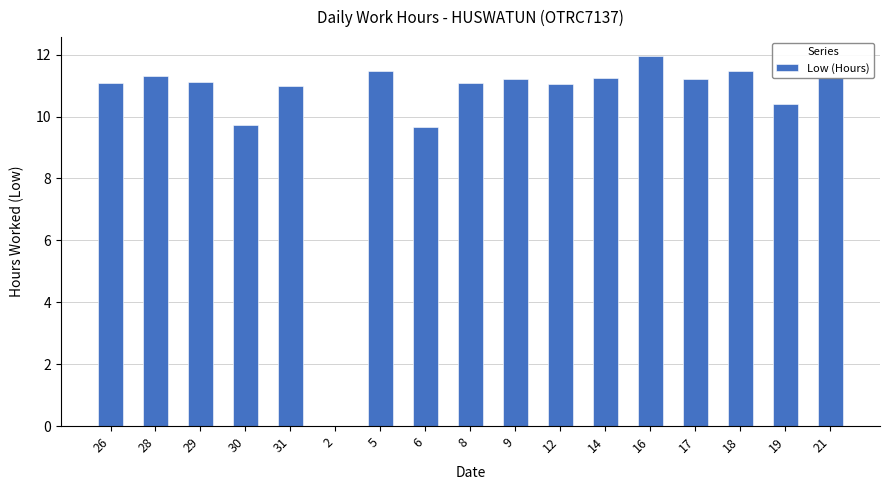

What is the sum of the values at 29 and 21?

22.4